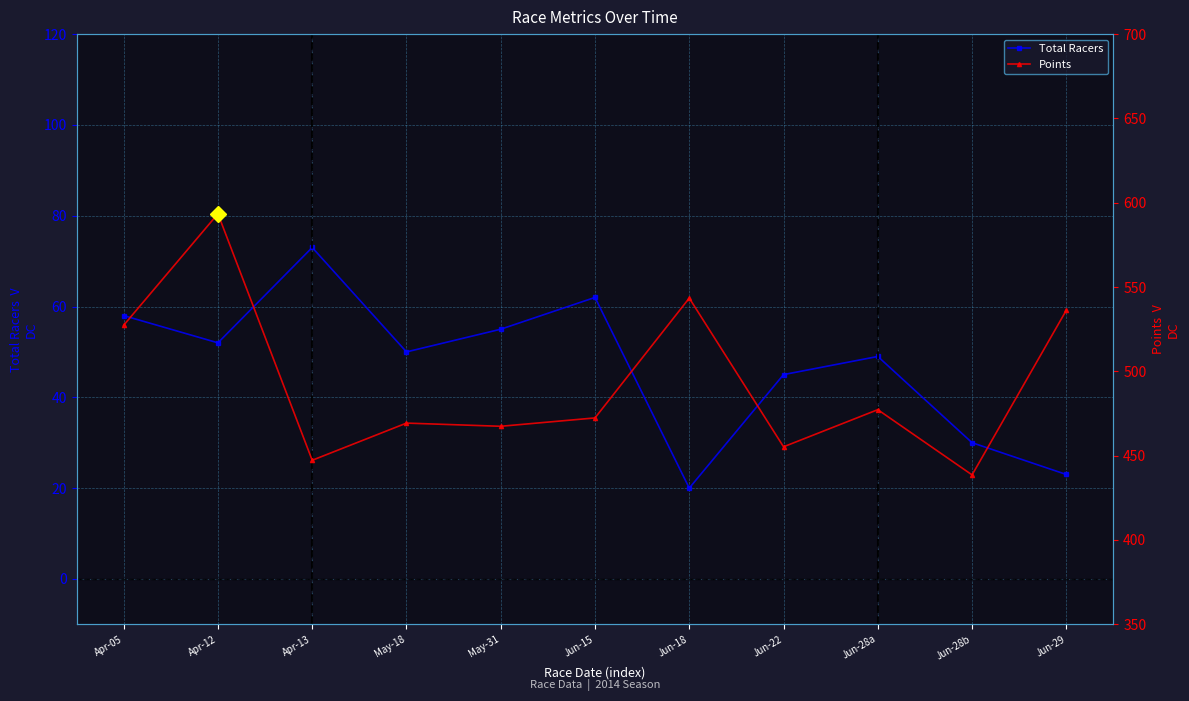

How many interior local valleys does the Total Racers series have?

3